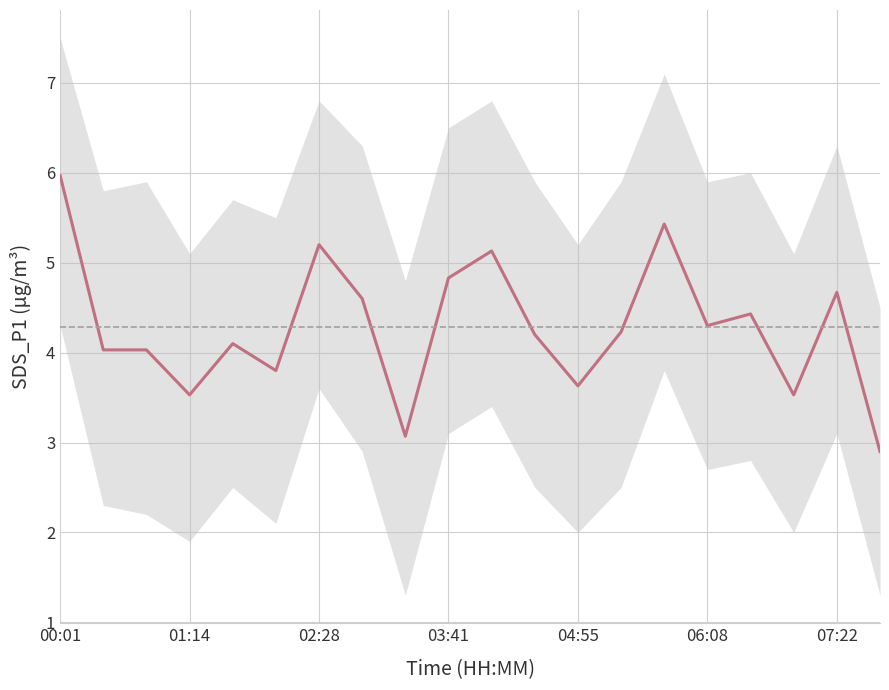

True or false: the data has more than 0 interior local peaks.

True